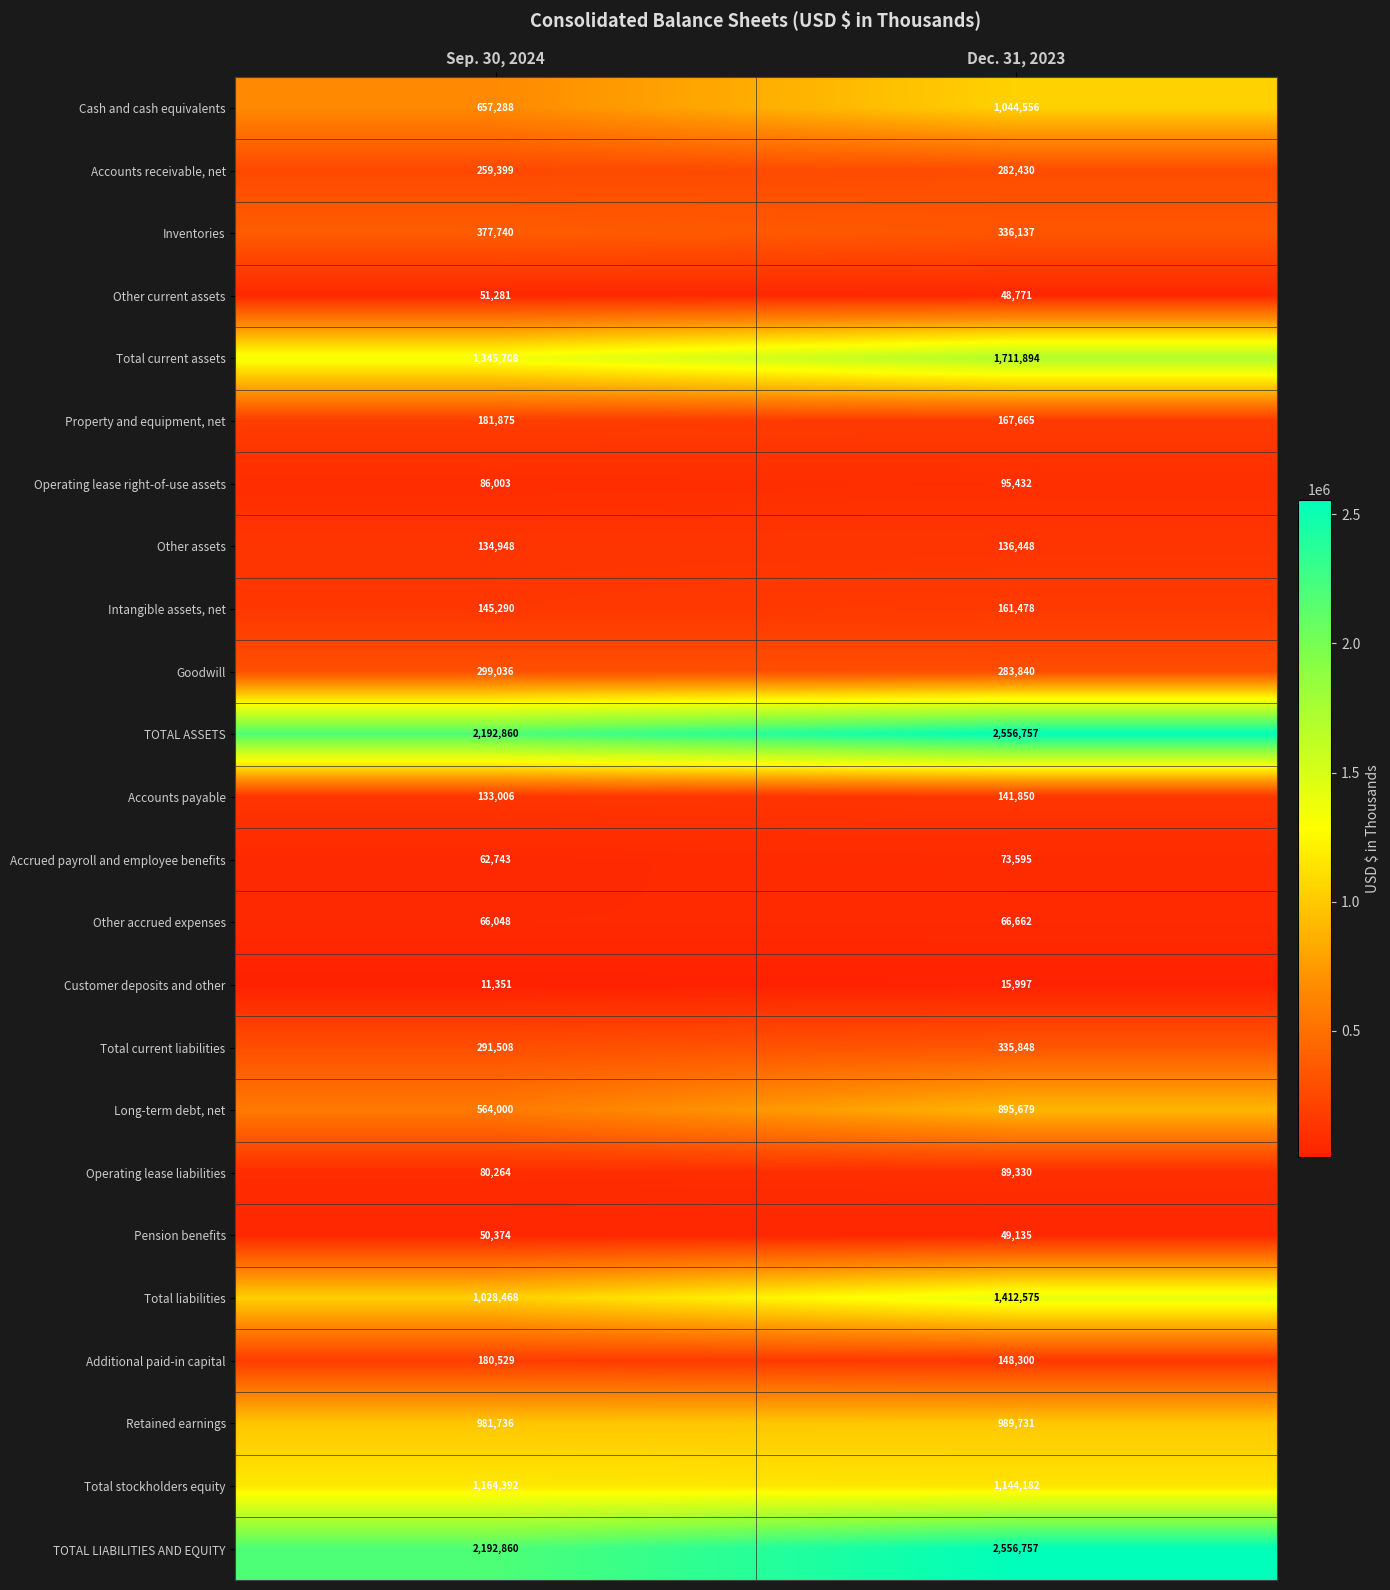

Rank the categories by Other current assets value from lowest to highest.

Dec. 31, 2023, Sep. 30, 2024